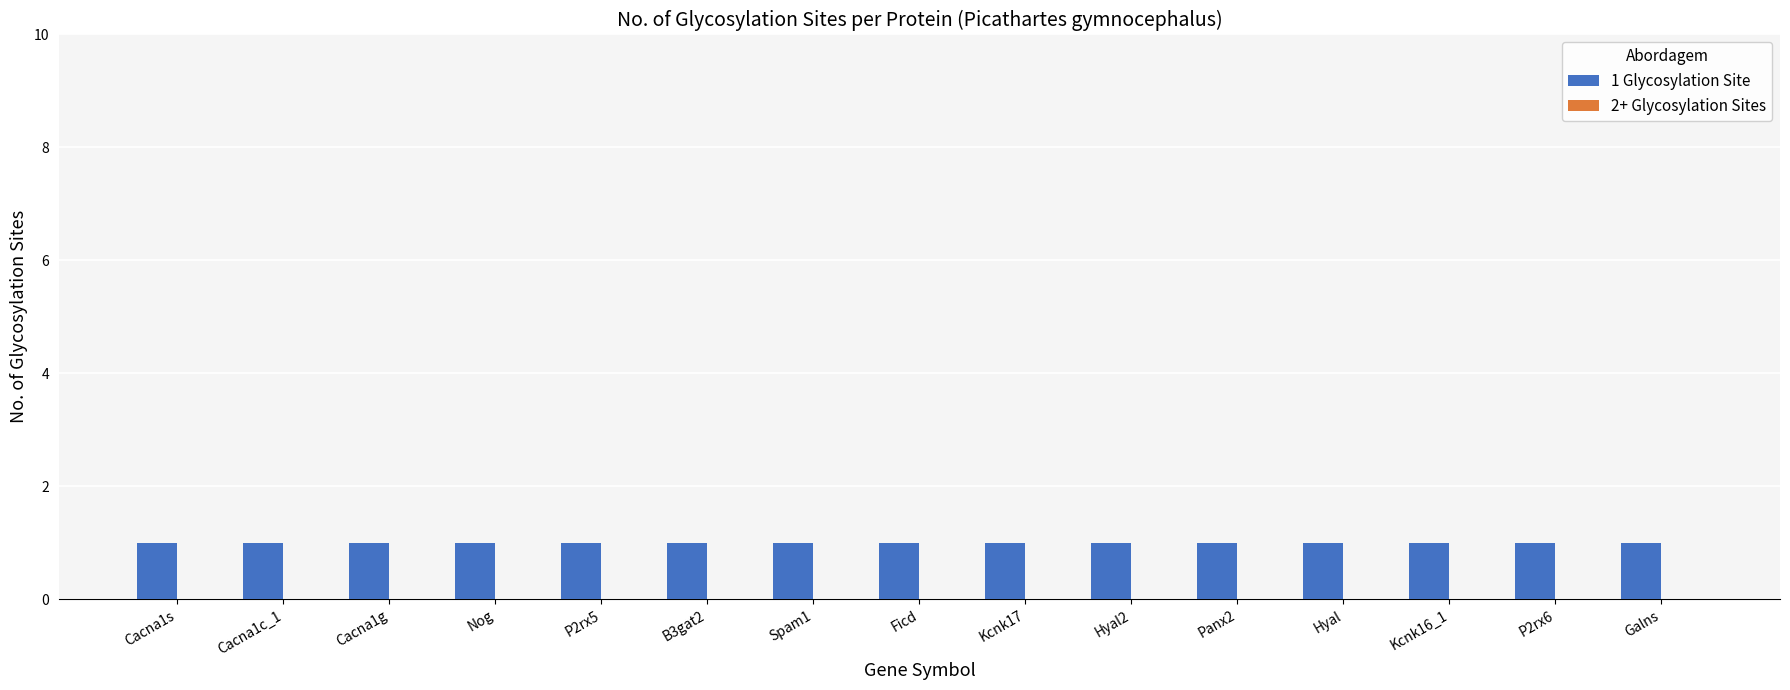

Between Cacna1s and Cacna1g, which series saw the biggest shift?

1 Glycosylation Site